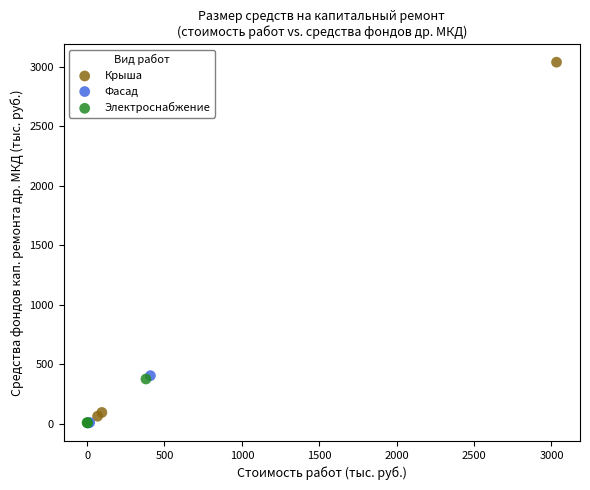

Which series contains the highest Y value?

Крыша